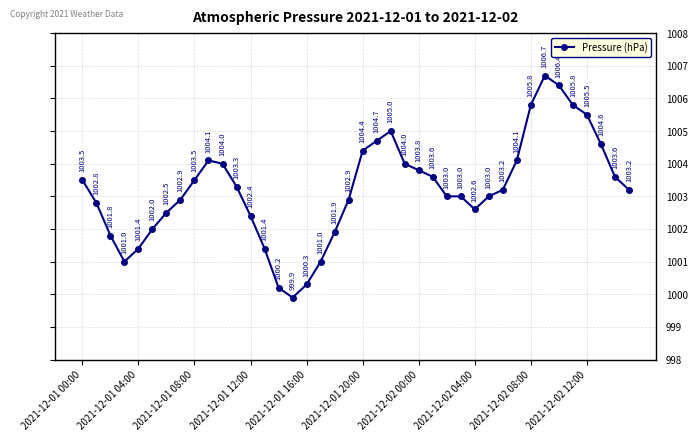

What is the minimum value shown in the chart?

999.9